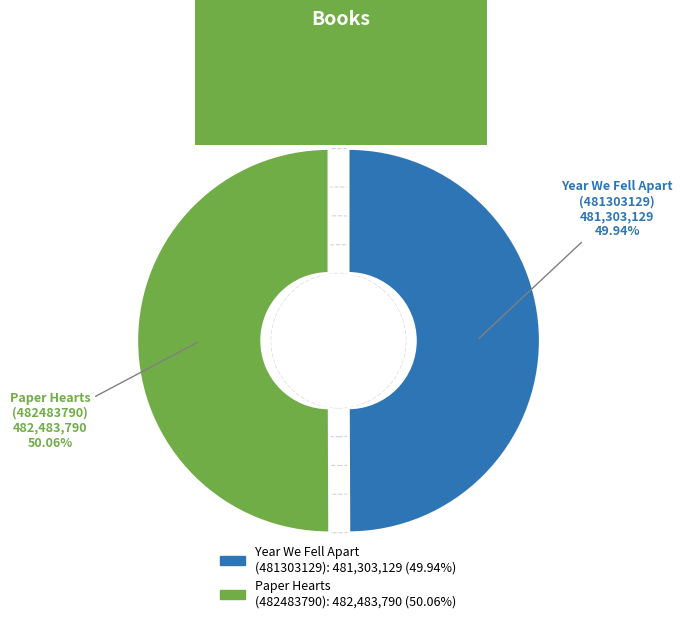

What percentage is the Paper Hearts
(482483790) slice, to the nearest percent?

50%